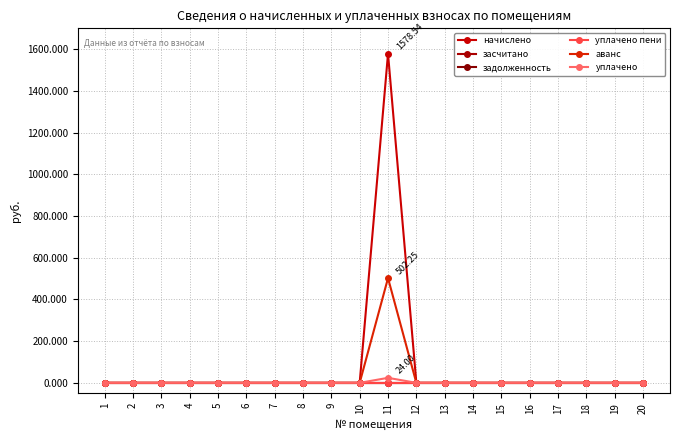

Where is аванс nearest to the value 251?

1